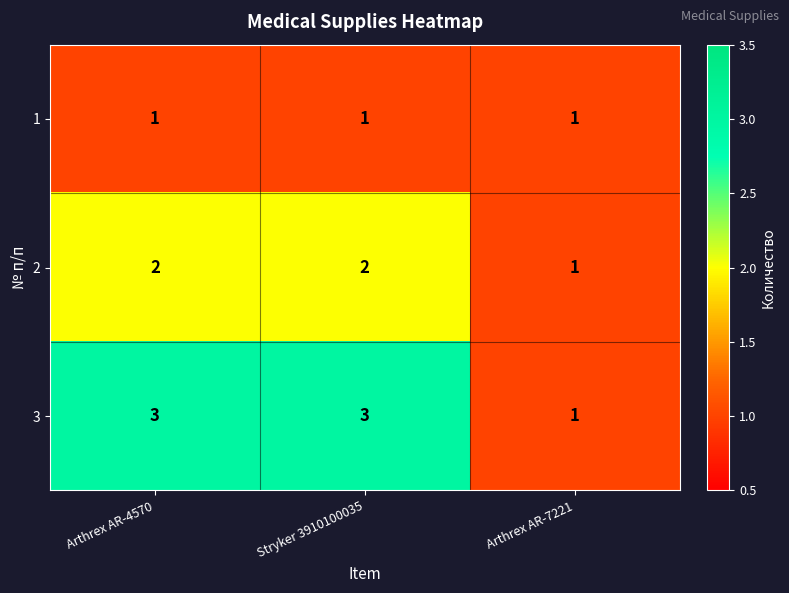

At Stryker 3910100035, list the series in order from smallest to largest.

1, 2, 3